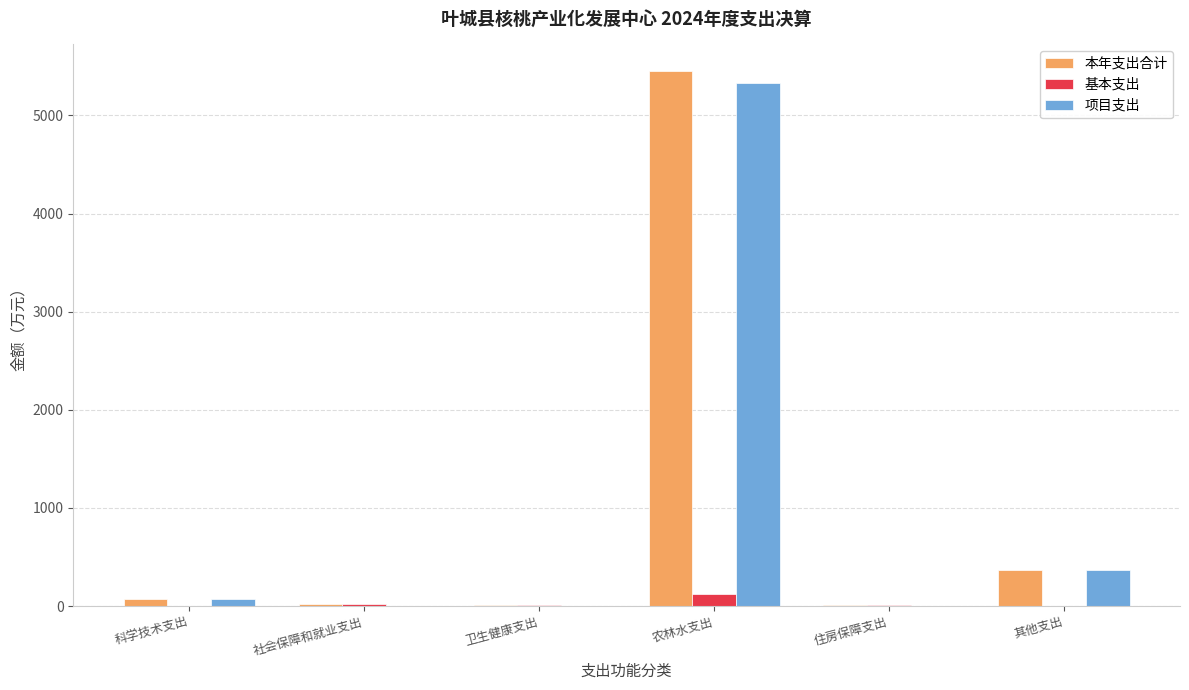

At which label is 本年支出合计 closest to 2728?

其他支出